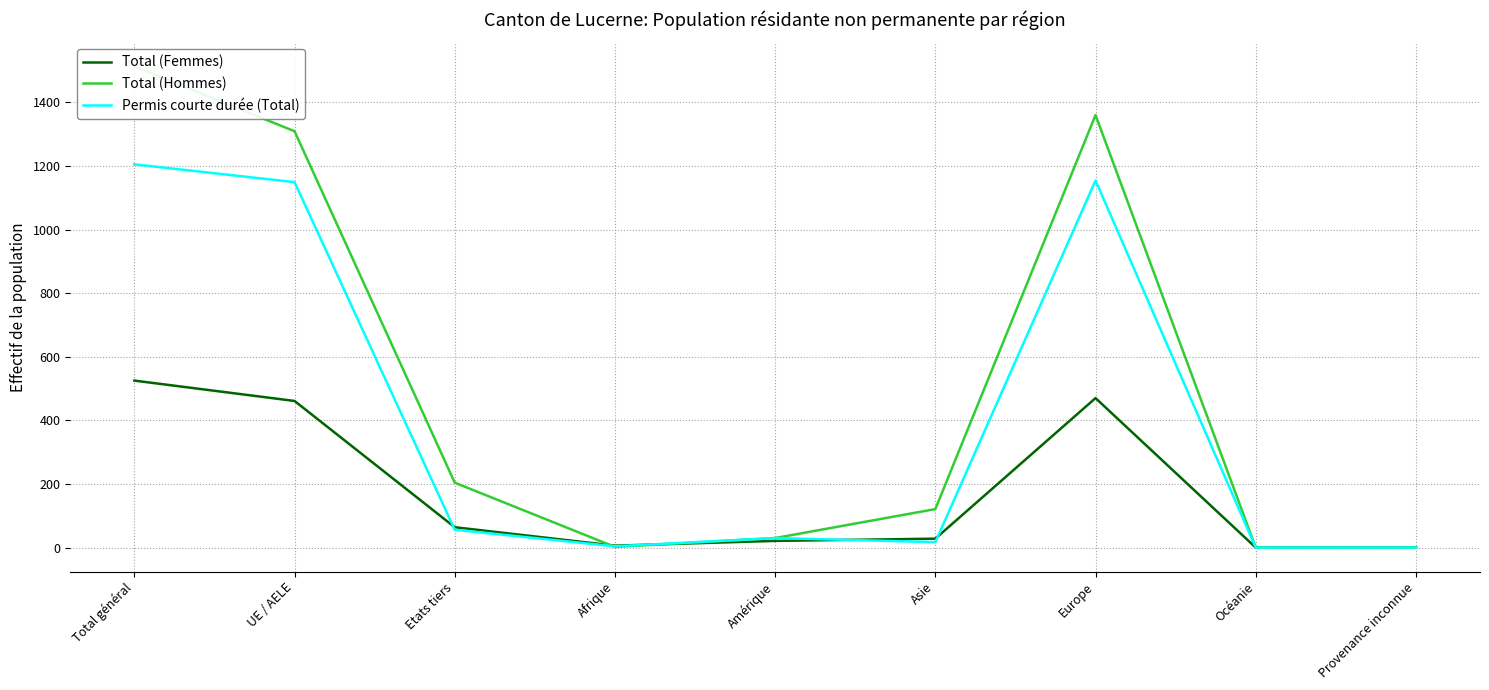

Is this an area chart (filled region under the line)?

No